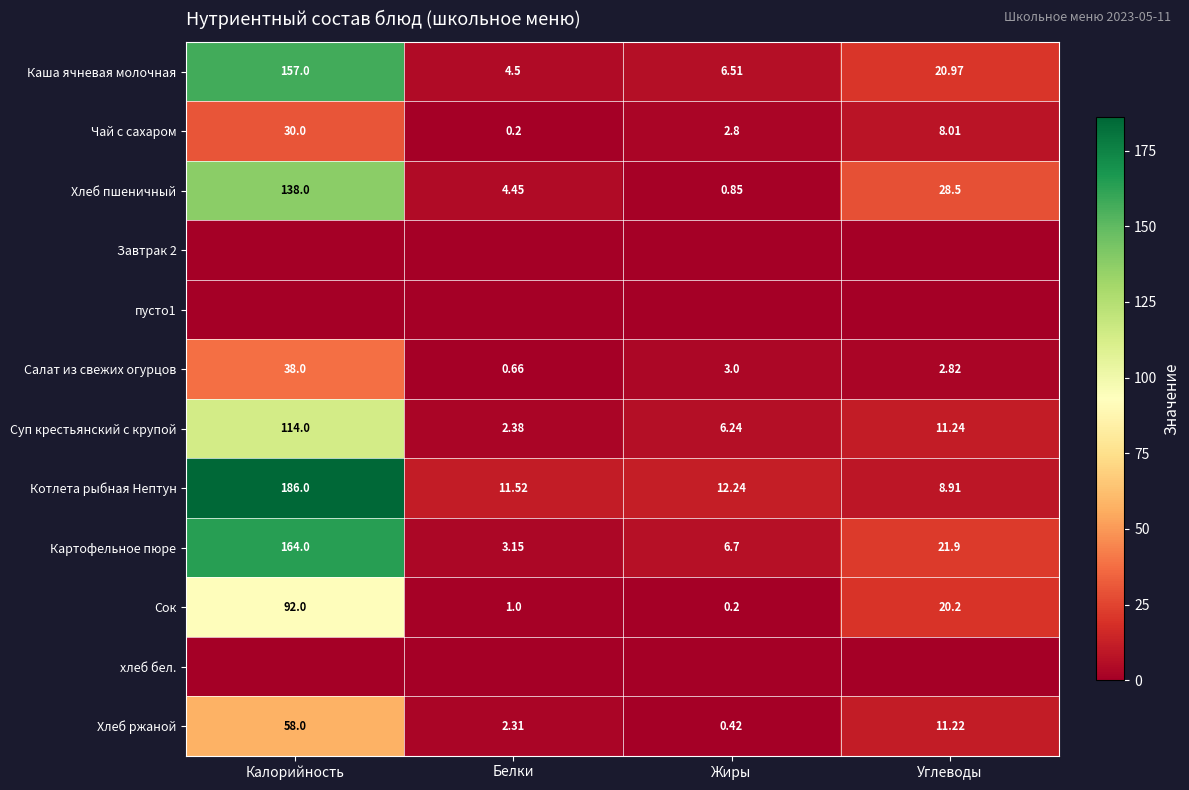

List the labels in order of Чай с сахаром value, smallest first.

Белки, Жиры, Углеводы, Калорийность